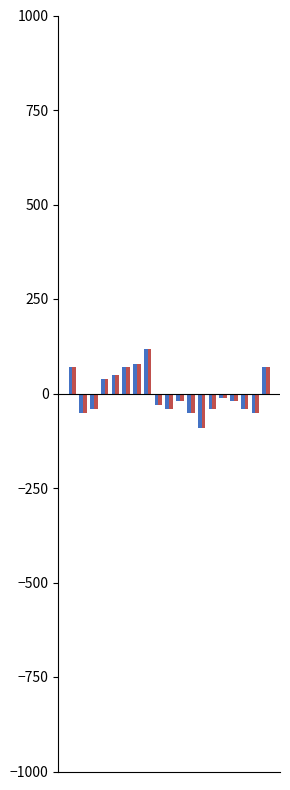

Count the number of categories in the chart.

19